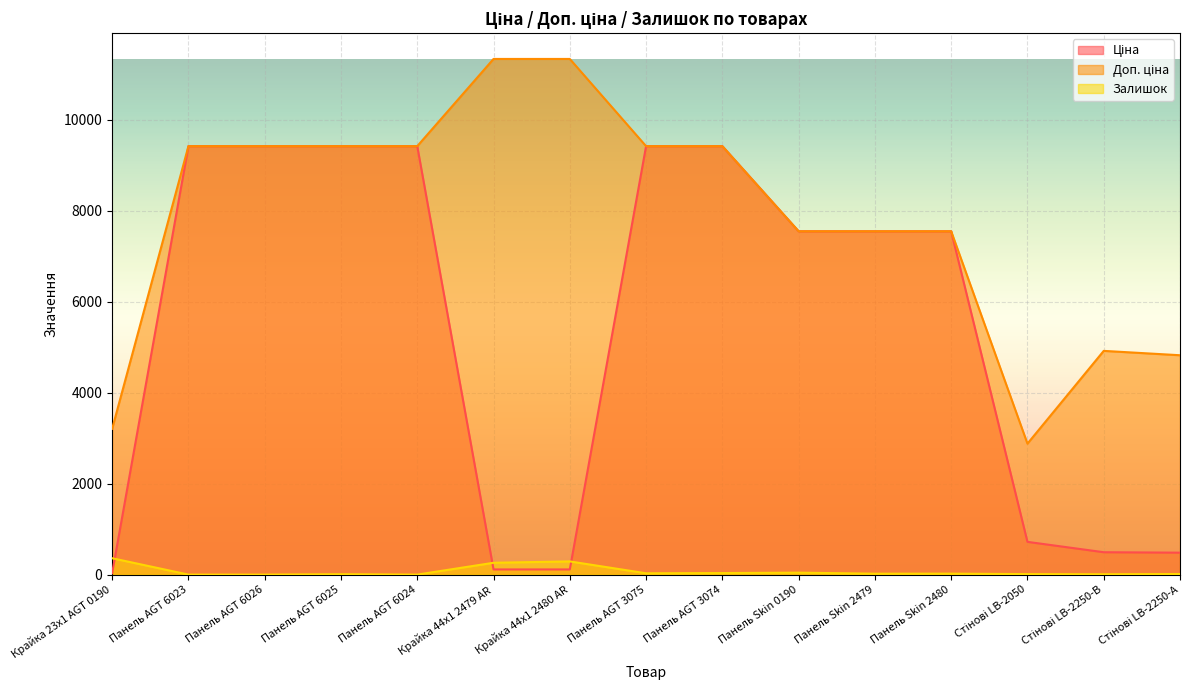

Does the chart display data point markers on the line(s)?

No